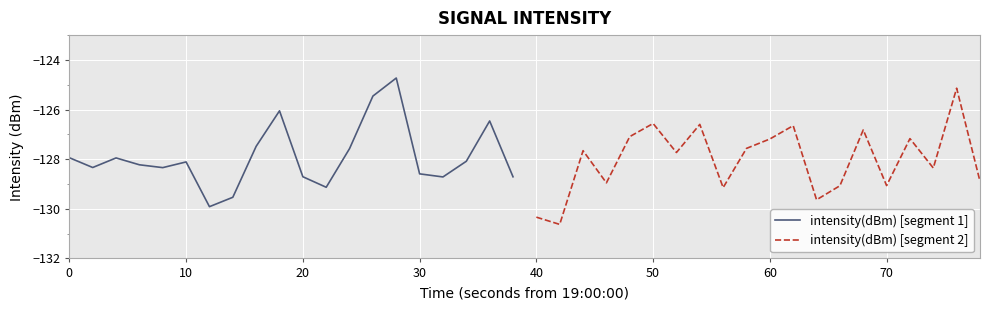

How many interior local peaks does the intensity(dBm) [segment 2] series have?

7